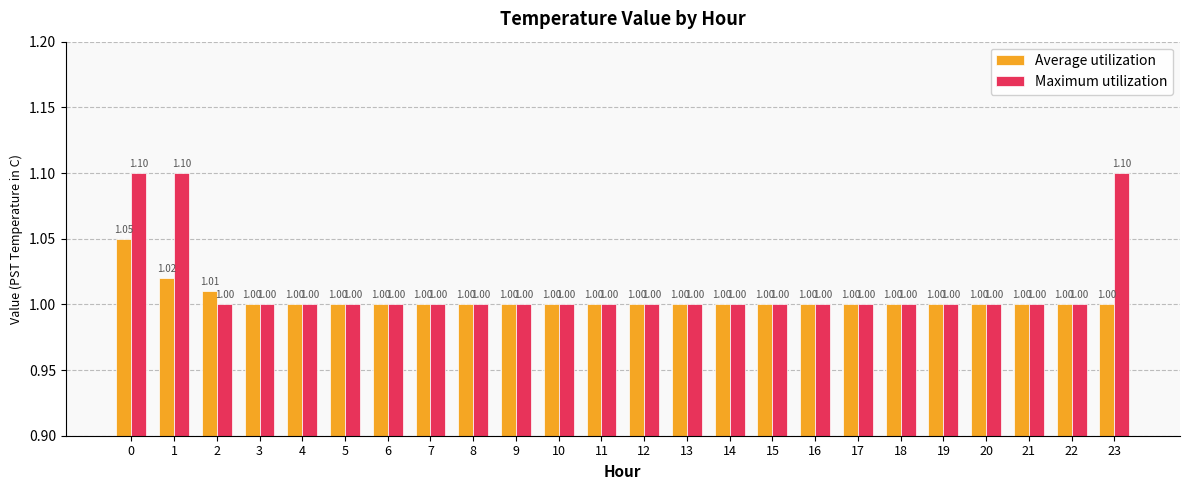

Which series has the widest spread of values?

Maximum utilization